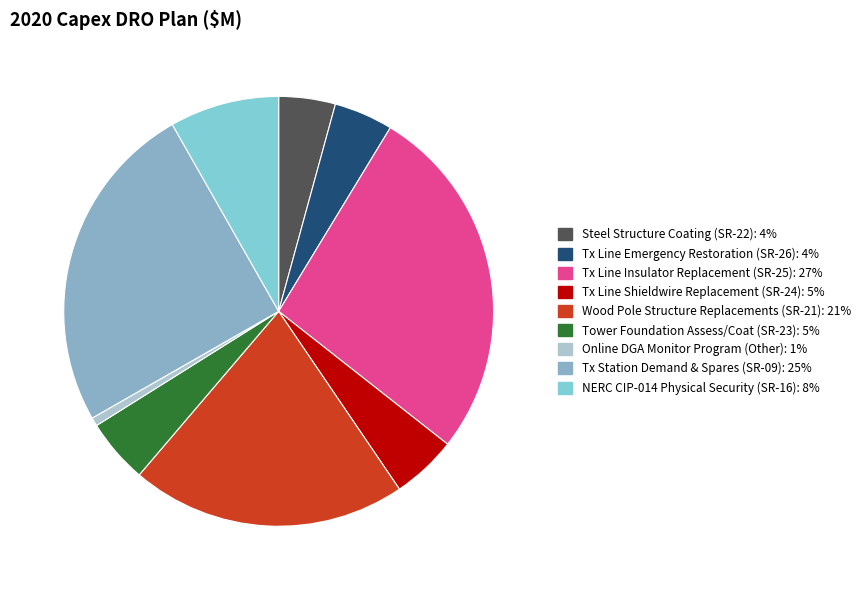

How many slices are in this pie chart?

9